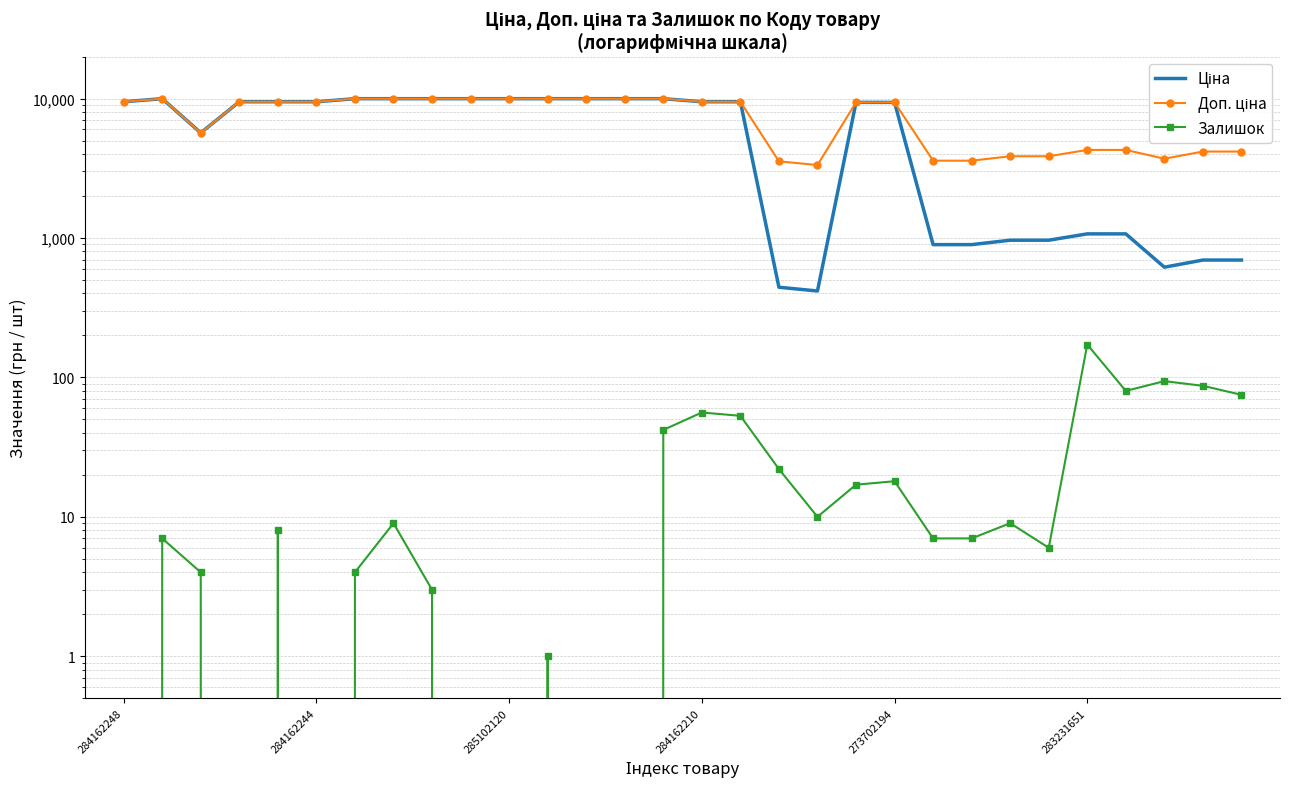

True or false: Залишок and Доп. ціна cross at least once.

False